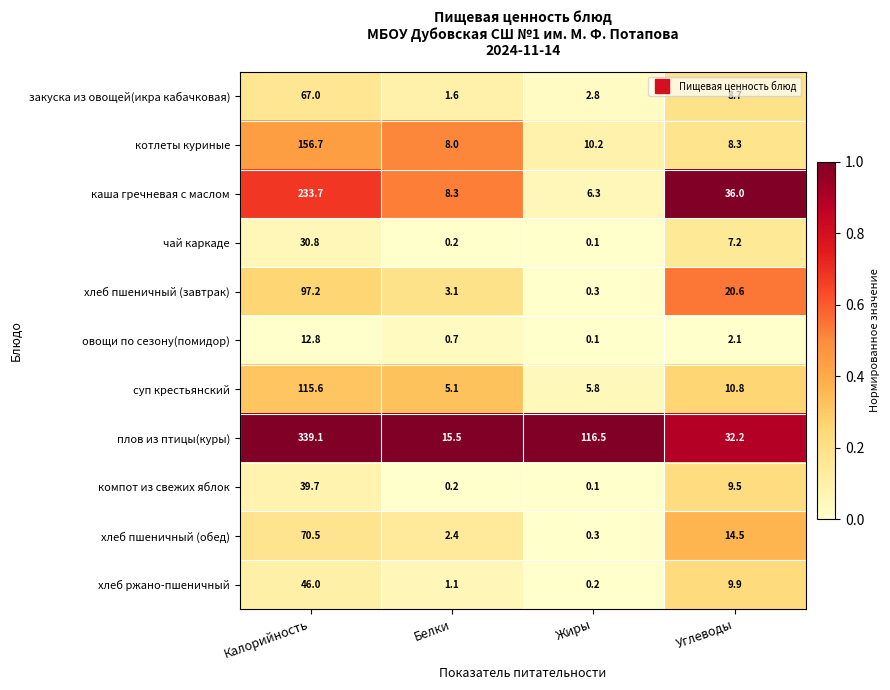

What is the difference between the хлеб пшеничный (завтрак) values at Белки and Жиры?

2.8